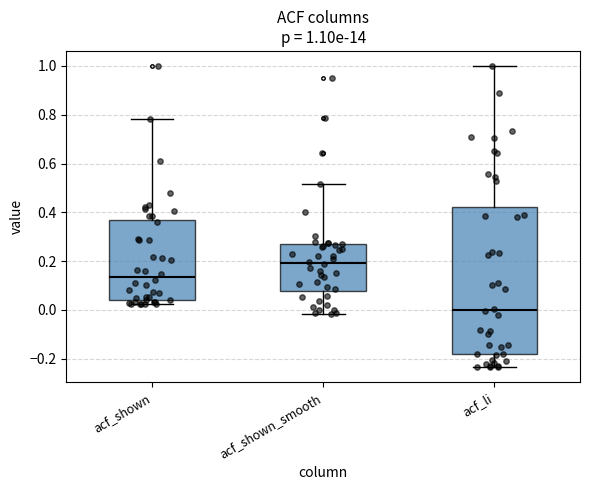

Which box is the tallest, from its lower edge to its upper edge?

acf_li